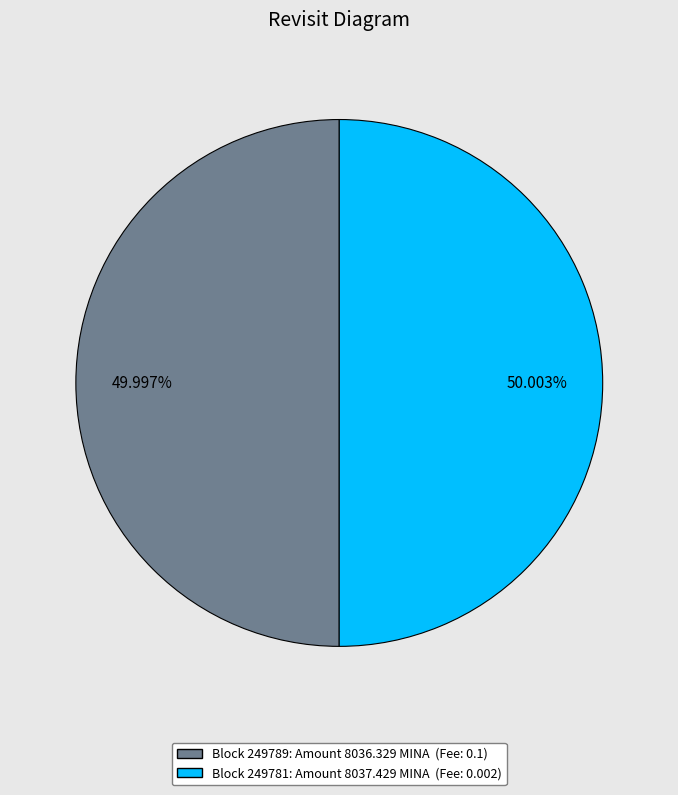

Is there any slice that represents more than half of the pie?

Yes